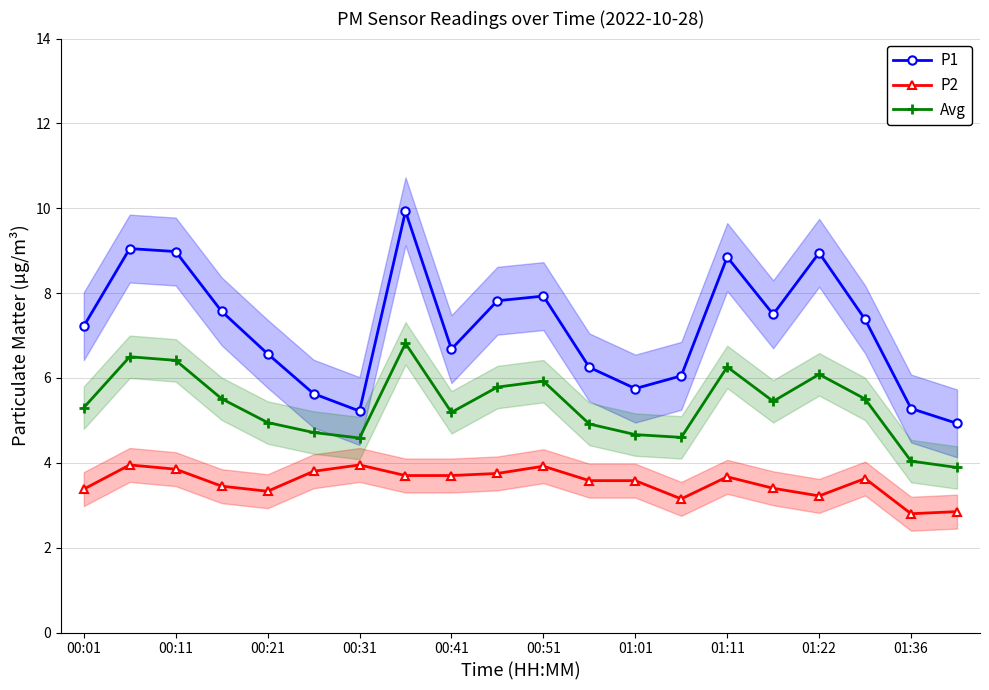

Where does the Avg series first go above 5?

00:01